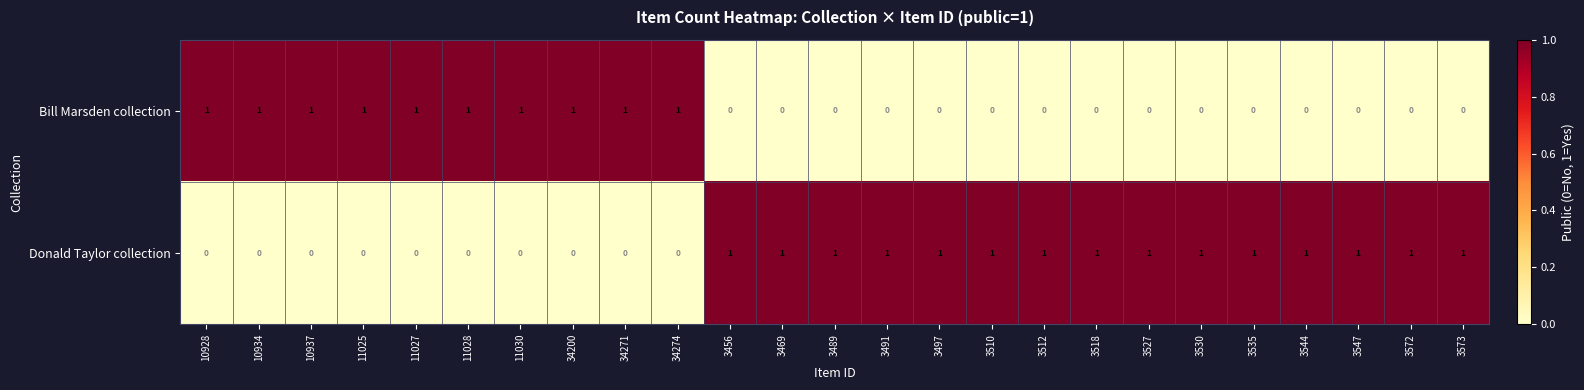

What is the spread (max minus min) of values at 3530?

1